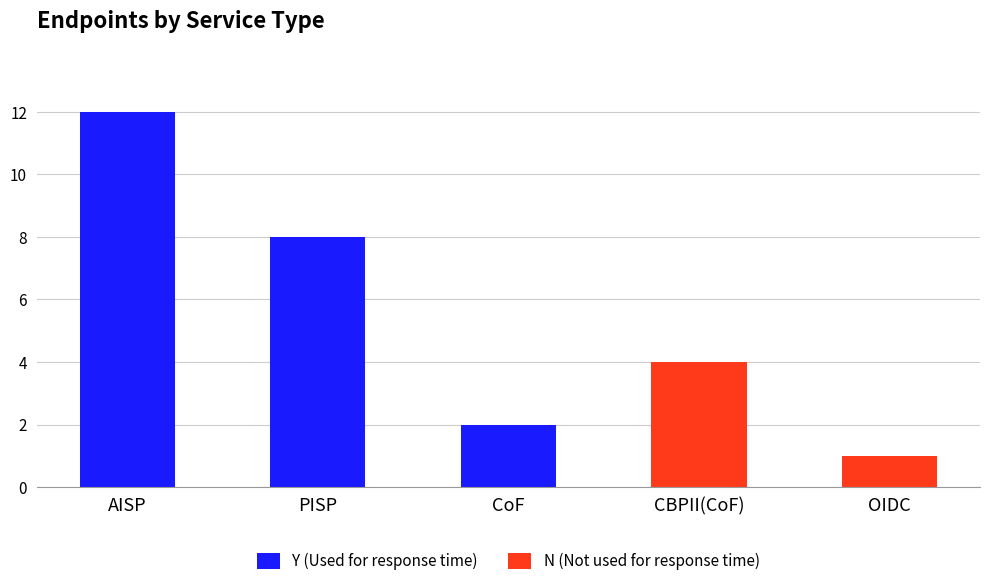

Reading left to right, what are the values for Y (Used for response time)?

AISP=12	PISP=8	CoF=2	CBPII(CoF)=0	OIDC=0